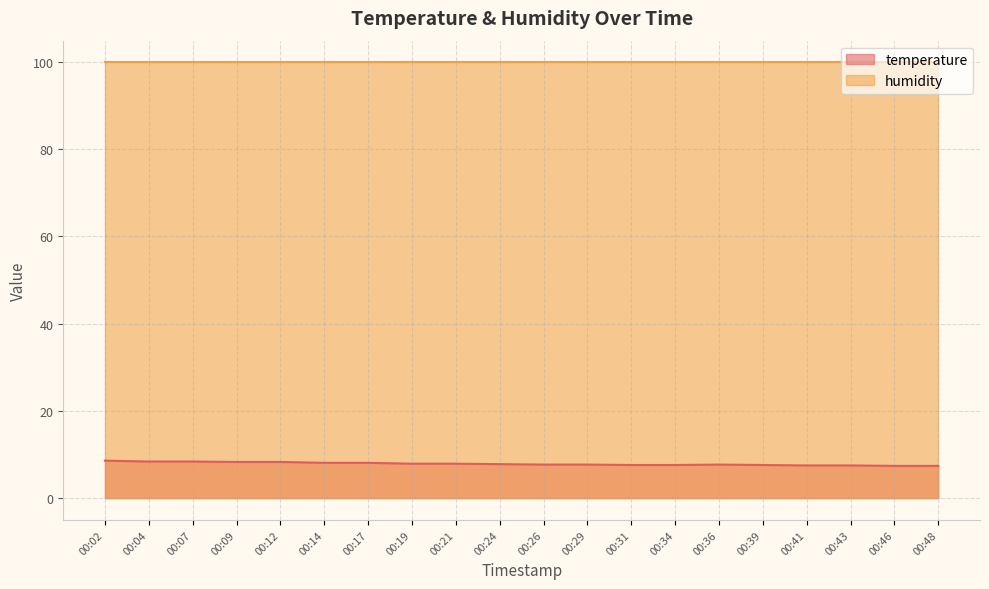

List the labels in order of value, smallest first.

00:46, 00:48, 00:41, 00:43, 00:31, 00:34, 00:39, 00:26, 00:29, 00:36, 00:24, 00:19, 00:21, 00:14, 00:17, 00:09, 00:12, 00:04, 00:07, 00:02